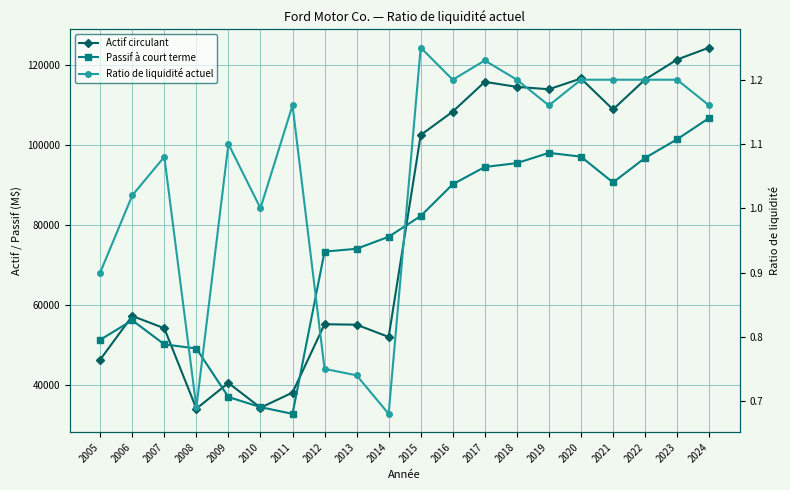

In Ratio de liquidité actuel, how many points are lower than both neighbors (excluding endpoints)?

5